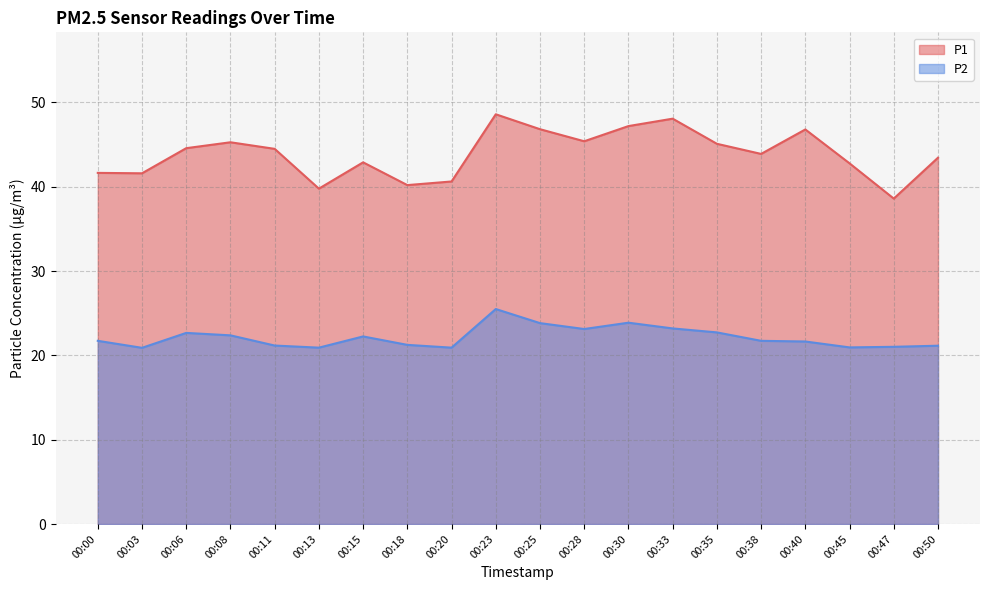

Reading left to right, what are all the values shown in this chart?

P1: 41.6	41.6	44.6	45.3	44.5	39.8	42.9	40.2	40.6	48.6	46.8	45.4	47.2	48.1	45.1	43.9	46.8	42.8	38.6	43.5
P2: 21.7	20.9	22.7	22.4	21.2	20.9	22.2	21.2	20.9	25.5	23.8	23.1	23.9	23.2	22.7	21.7	21.6	20.9	21.0	21.1